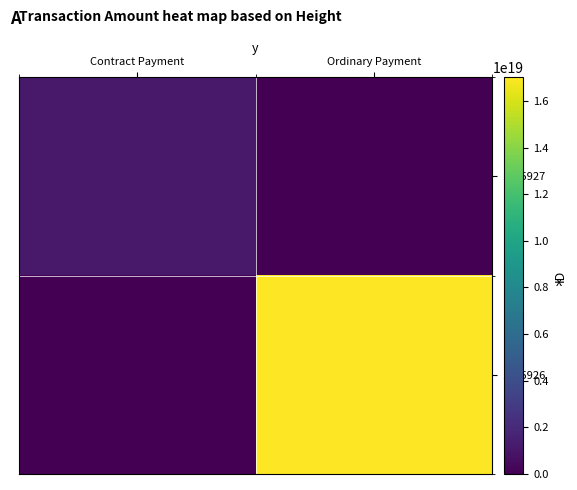

What is the spread (max minus min) of values at Contract Payment?

1159924043686857984